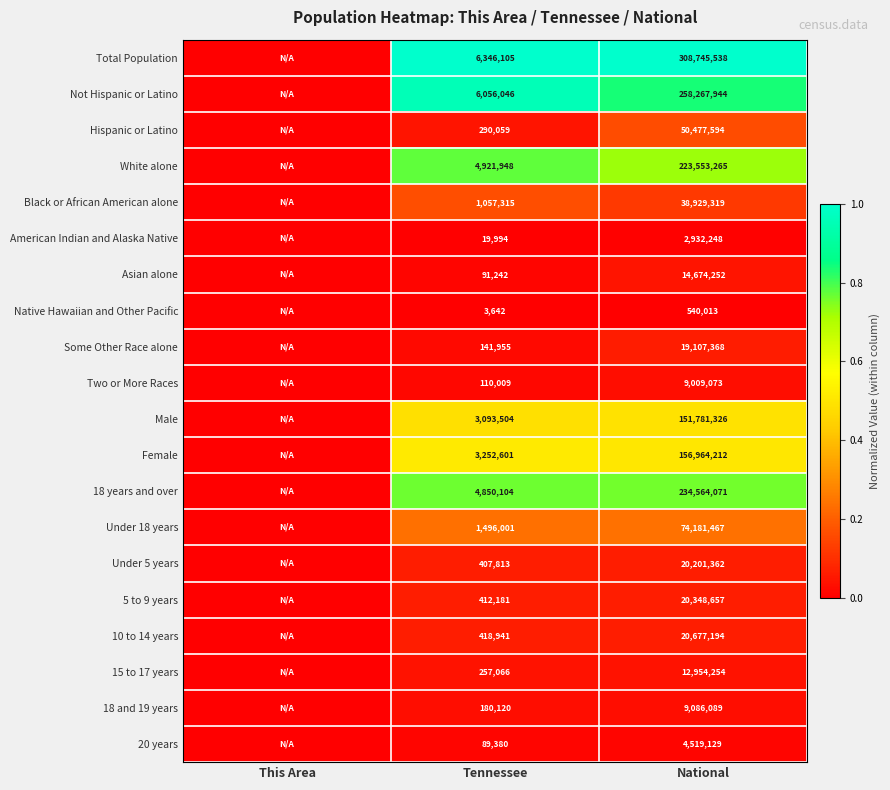

The value of Two or More Races at National is 4284478. True or false?

False